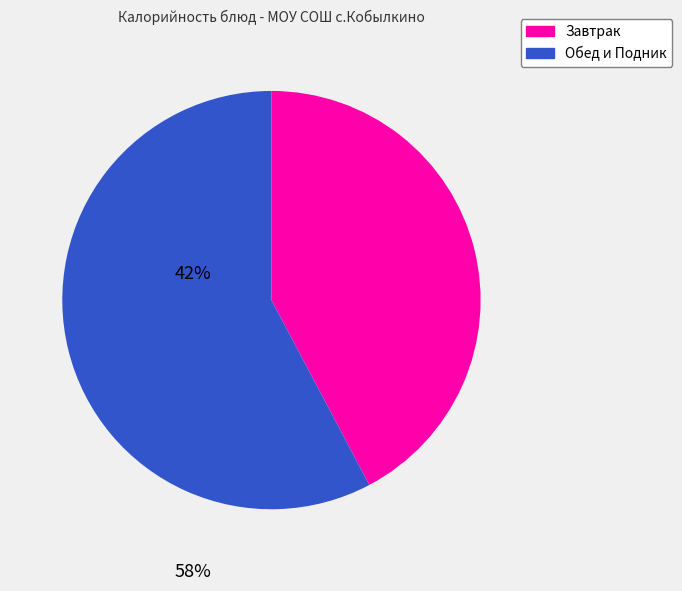

How many segments does this pie chart have?

2